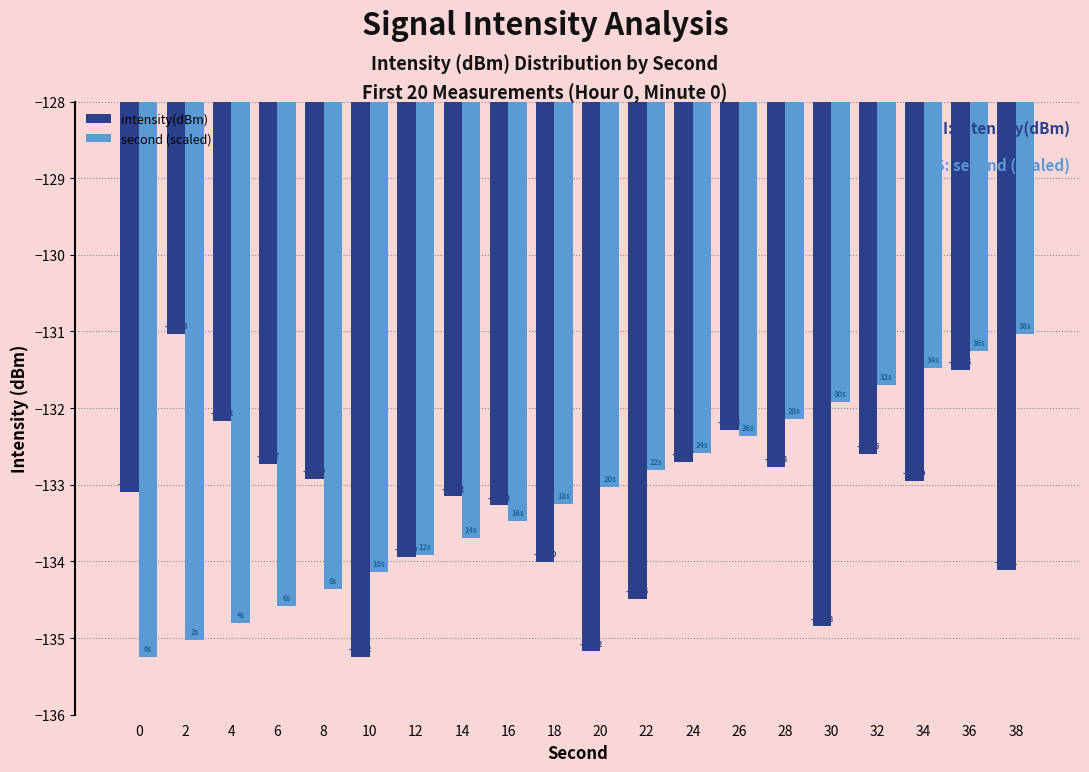

Between 28 and 34, which series saw the biggest shift?

second (scaled)